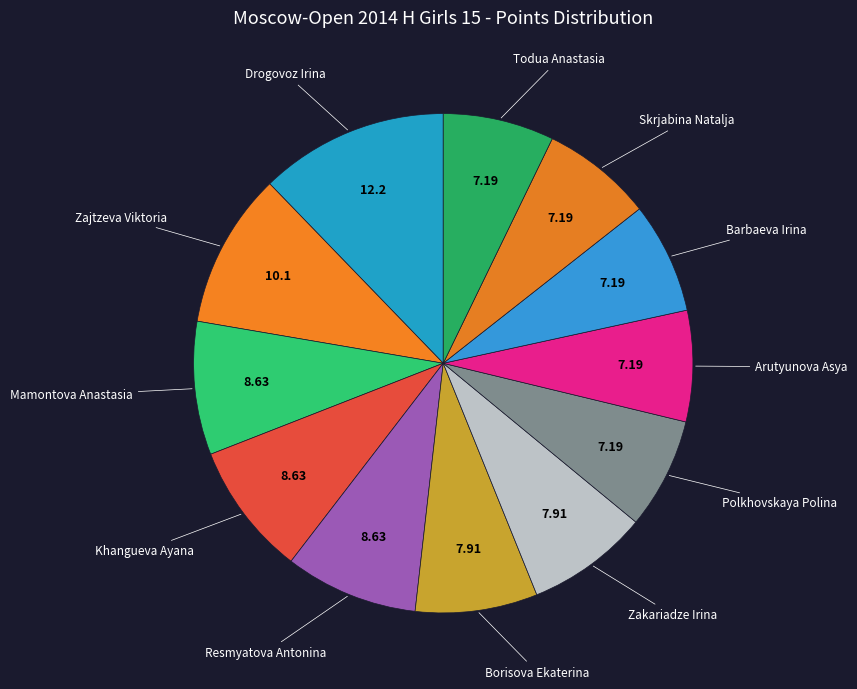

Rank the categories by value from highest to lowest.

Drogovoz Irina, Zajtzeva Viktoria, Mamontova Anastasia, Khangueva Ayana, Resmyatova Antonina, Borisova Ekaterina, Zakariadze Irina, Polkhovskaya Polina, Arutyunova Asya, Barbaeva Irina, Skrjabina Natalja, Todua Anastasia